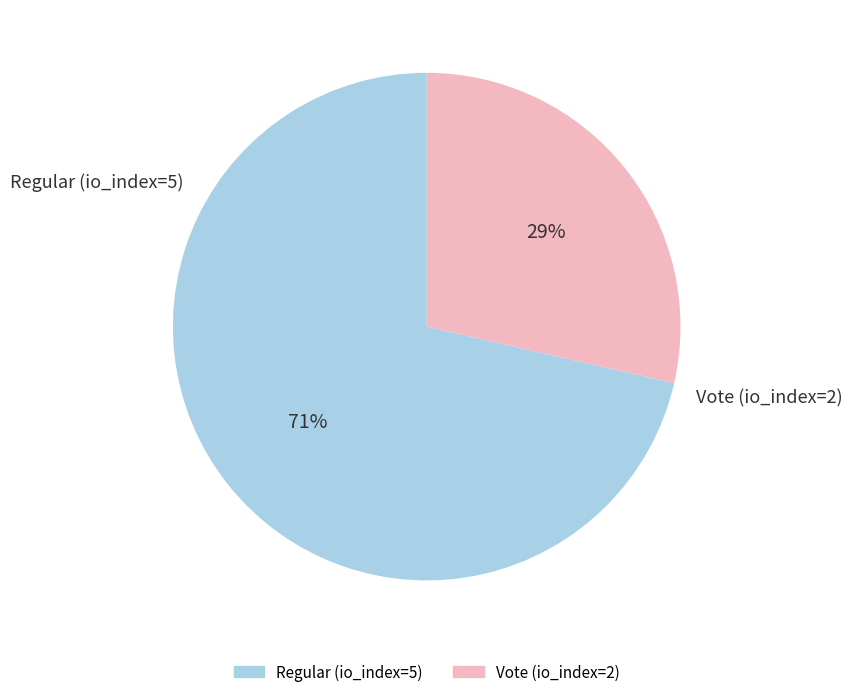

True or false: Regular (io_index=5) accounts for 84% of the total.

False